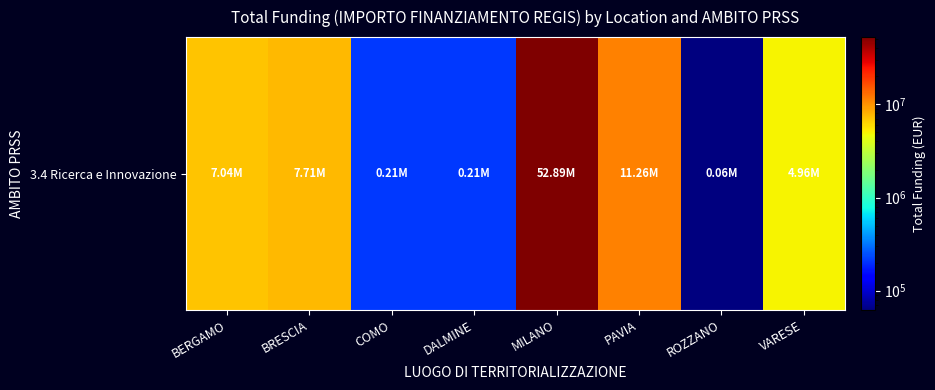

Where does the data first go above 7044606?

BERGAMO